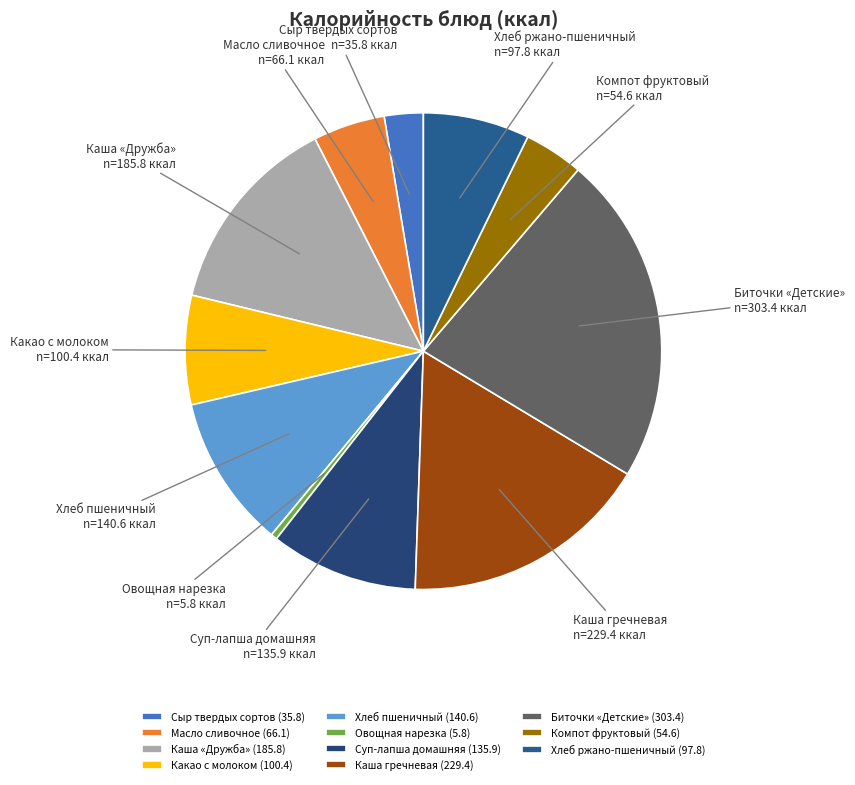

Count the number of slices in the pie.

11